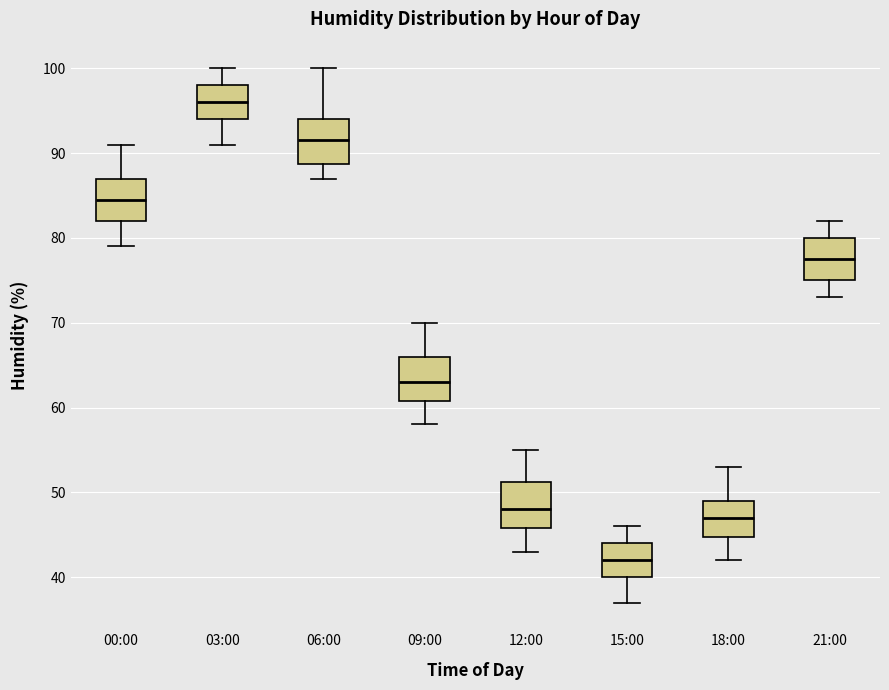

Reading left to right, transcribe this box plot: for each box, give where its median line is, the range the box spans, and where its two whiskers end, as read against the y-axis. The values are not printed on the chart, so give them approximately, as read against the axis.

00:00: median 85, box 82 to 87, whiskers 79 to 91
03:00: median 96, box 94 to 98, whiskers 91 to 100
06:00: median 92, box 89 to 94, whiskers 87 to 100
09:00: median 63, box 61 to 66, whiskers 58 to 70
12:00: median 48, box 46 to 51, whiskers 43 to 55
15:00: median 42, box 40 to 44, whiskers 37 to 46
18:00: median 47, box 45 to 49, whiskers 42 to 53
21:00: median 78, box 75 to 80, whiskers 73 to 82